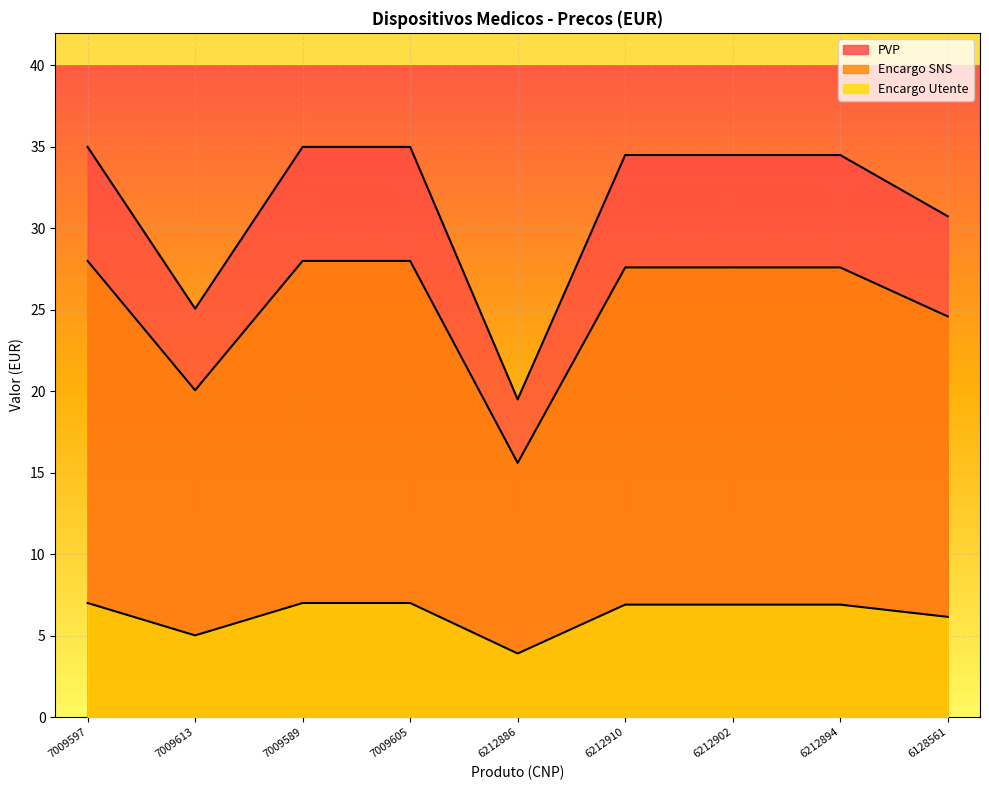

The Encargo Utente series shows 6.6 at 7009613. True or false?

False